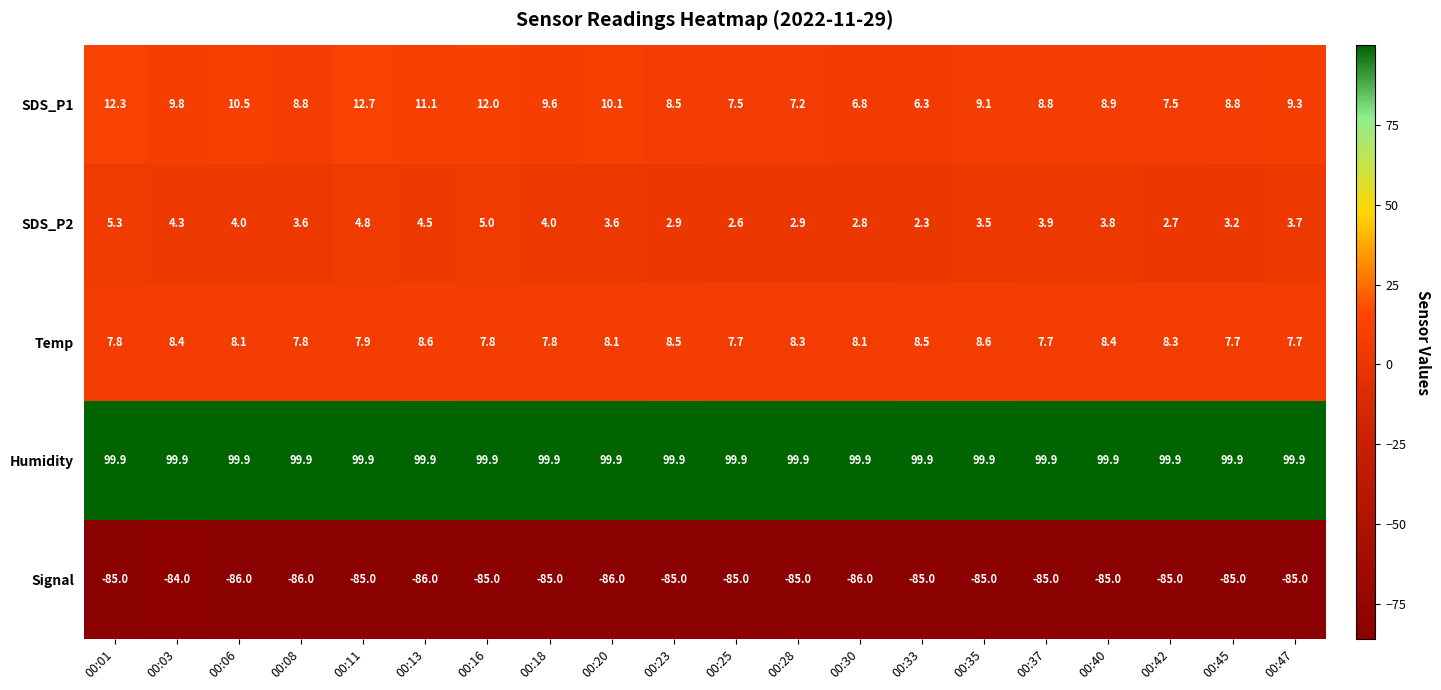

What is the greatest value displayed?

99.9